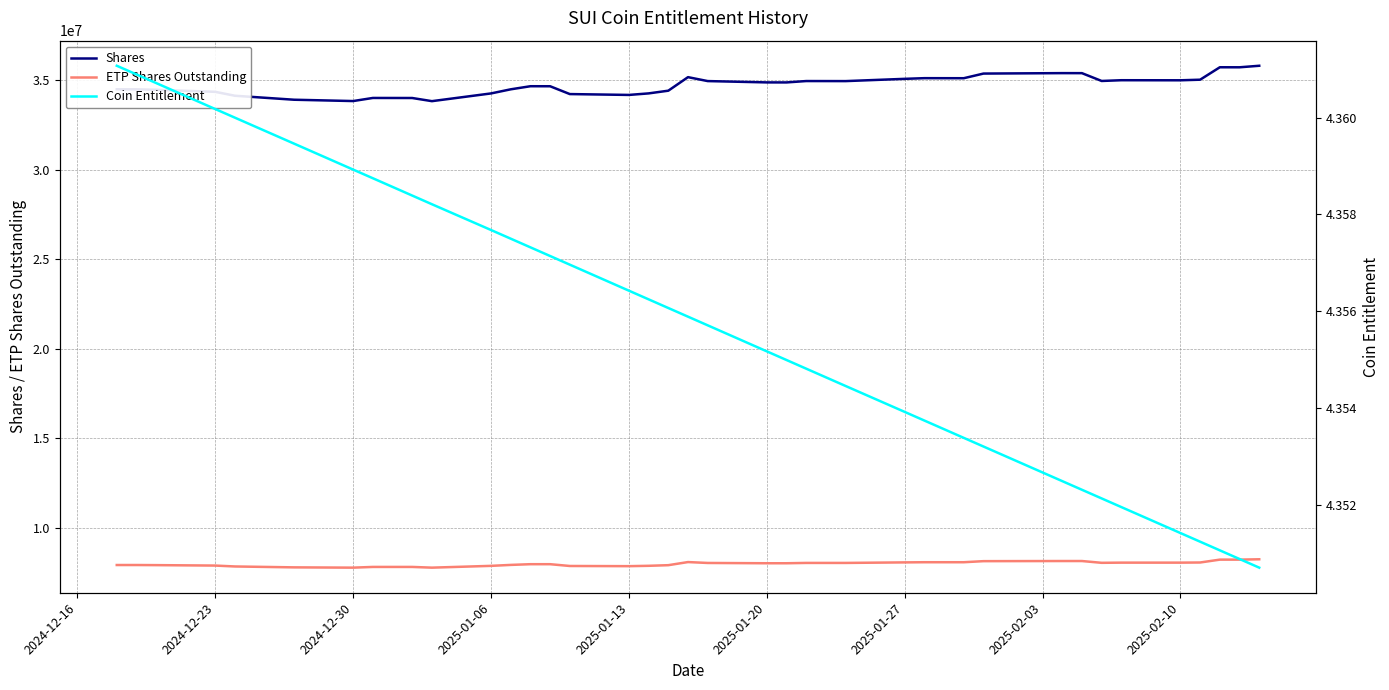

Reading left to right, extract all data points from this chart.

Shares: 34496077.3	34494663.5	34467085.5	34353834.5	34134426.7	33912257.2	33838339.3	34011302.4	34008507.0	33832781.0	34264413.0	34493952.3	34666827.5	34665402.8	34228282.2	34180494.6	34266214.8	34417268.9	35173778.6	34954547.8	34880550.0	34879116.6	34956069.8	34954633.2	34953196.8	35079515.9	35117257.9	35115814.7	35114371.6	35374120.7	35398776.0	35397321.3	34960653.7	35002736.4	34998421.2	35031792.8	35726522.1	35725053.9	35810599.7
ETP Shares Outstanding: 7910000.0	7910000.0	7904000.0	7879000.0	7829000.0	7779000.0	7763000.0	7803000.0	7803000.0	7763000.0	7863000.0	7916000.0	7956000.0	7956000.0	7856000.0	7846000.0	7866000.0	7901000.0	8075000.0	8025000.0	8009000.0	8009000.0	8027000.0	8027000.0	8027000.0	8057000.0	8066000.0	8066000.0	8066000.0	8126000.0	8133000.0	8133000.0	8033000.0	8043000.0	8043000.0	8051000.0	8211000.0	8211000.0	8231000.0
Coin Entitlement: 4.4	4.4	4.4	4.4	4.4	4.4	4.4	4.4	4.4	4.4	4.4	4.4	4.4	4.4	4.4	4.4	4.4	4.4	4.4	4.4	4.4	4.4	4.4	4.4	4.4	4.4	4.4	4.4	4.4	4.4	4.4	4.4	4.4	4.4	4.4	4.4	4.4	4.4	4.4